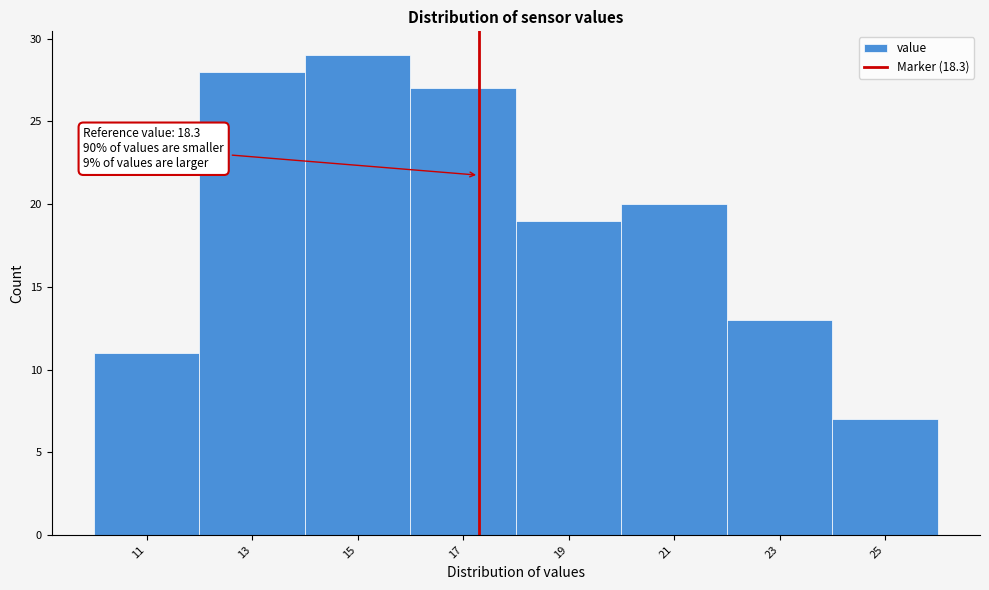

Reading right to left, list all the values displayed in this chart.

7	13	20	19	27	29	28	11